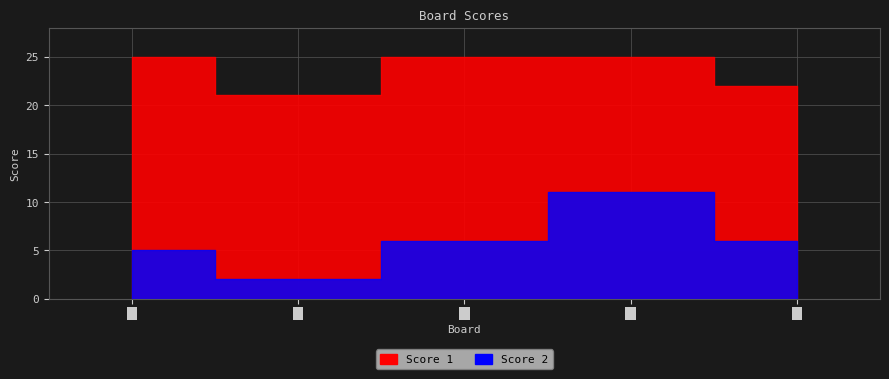

At which category is the sum across all series the highest?

4